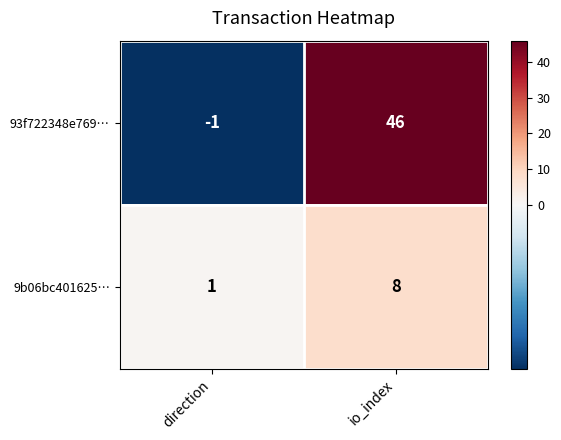

Reading left to right, what are all the values shown in this chart?

93f722348e769…: direction=-1	io_index=46
9b06bc401625…: direction=1	io_index=8